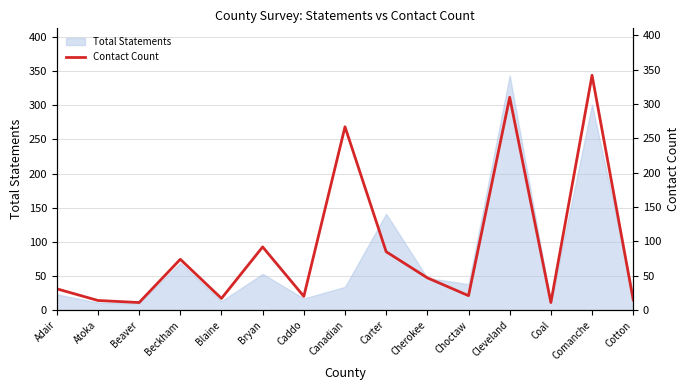

Count the number of values greater than 31.

7